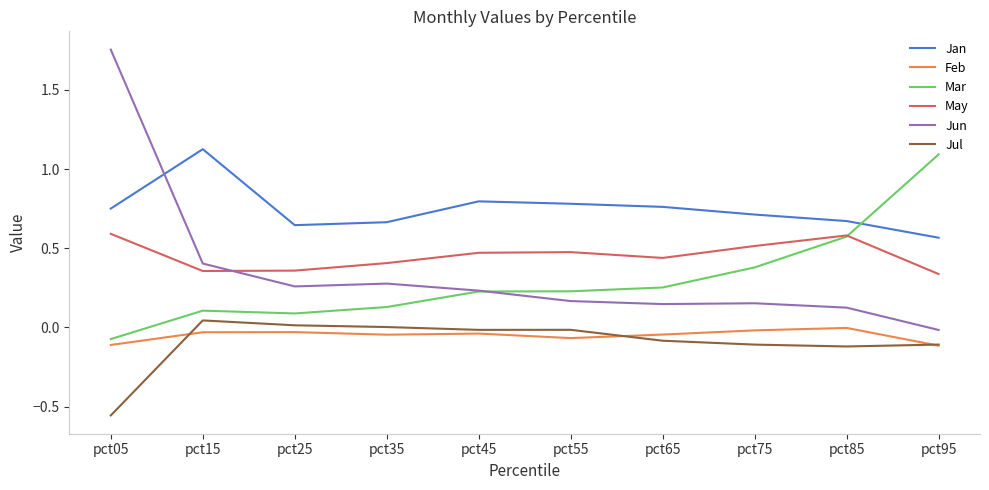

At pct15, list the series in order from smallest to largest.

Feb, Jul, Mar, May, Jun, Jan